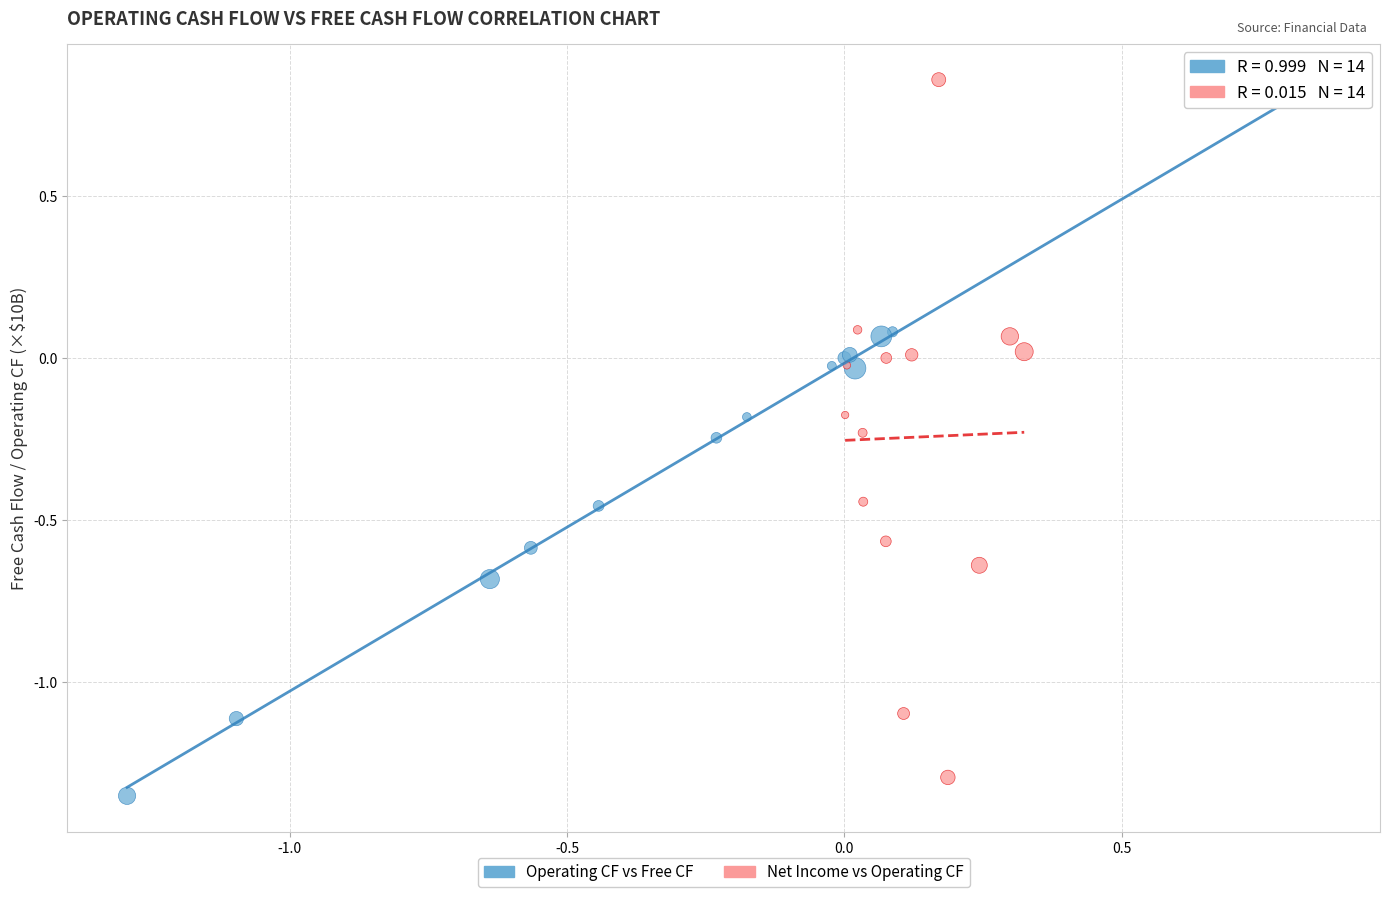

Which series has the largest Y range (max minus min)?

Operating CF vs Free CF